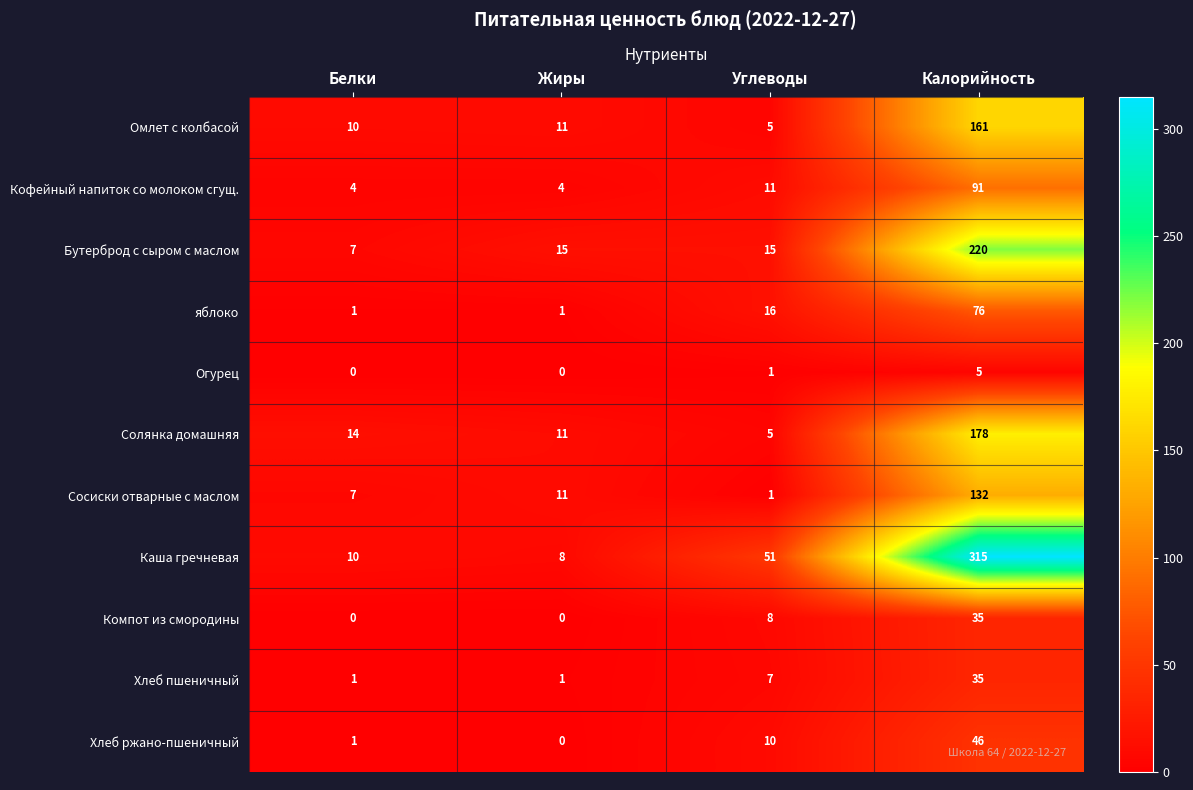

What is the difference between the second highest and minimum values in the Кофейный напиток со молоком сгущ. series?

7